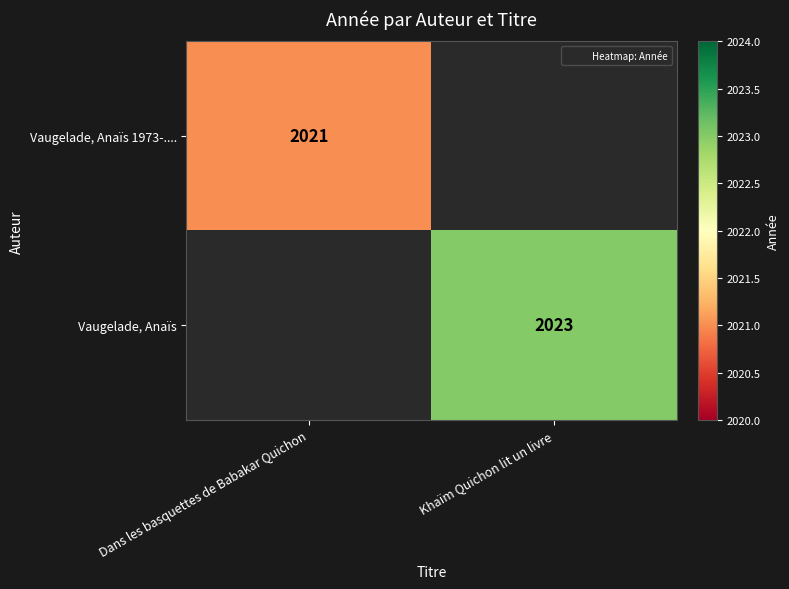

The Vaugelade, Anaïs 1973-.... series shows 956.1 at Dans les basquettes de Babakar Quichon. True or false?

False